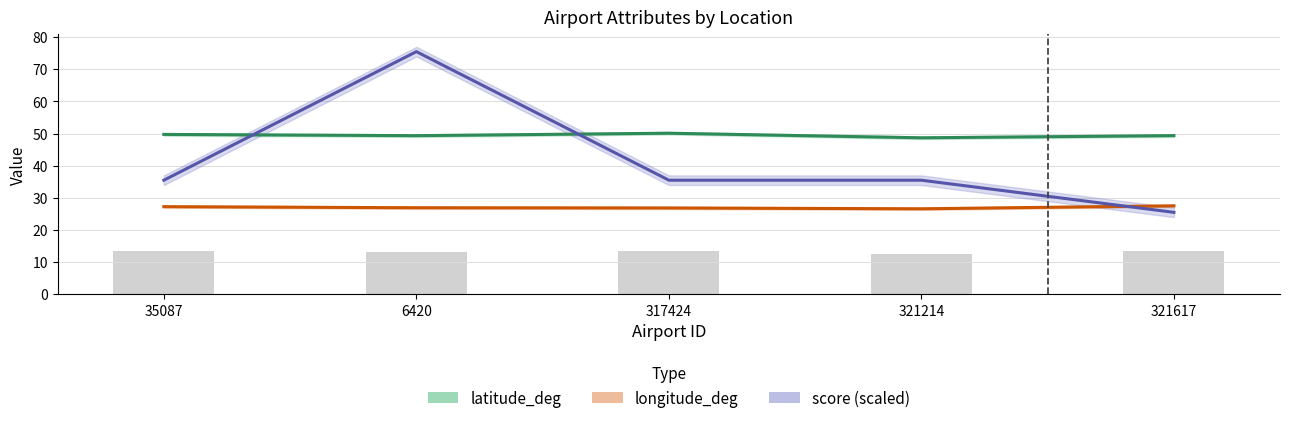

What is the label of the 5th bar from the left?

321617